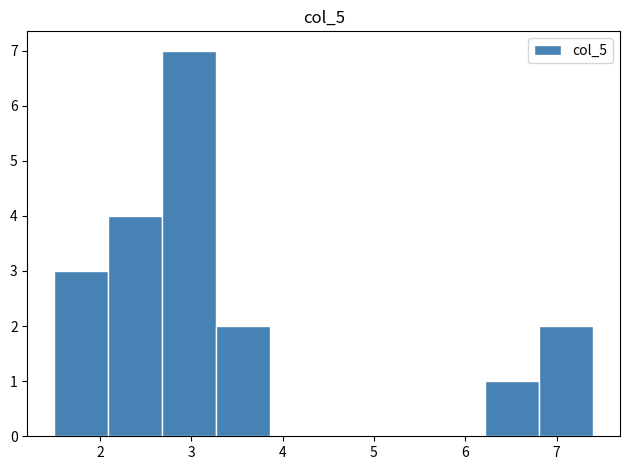

Reading left to right, list every bar in this chart as the range it spans on the x-axis followed by its height. Neither the bar edges nor the heights are printed on the chart, so give them approximately, as read against the axes.

1.50 to 2.09: 3
2.09 to 2.68: 4
2.68 to 3.27: 7
3.27 to 3.86: 2
3.86 to 4.45: 0
4.45 to 5.04: 0
5.04 to 5.63: 0
5.63 to 6.22: 0
6.22 to 6.81: 1
6.81 to 7.40: 2